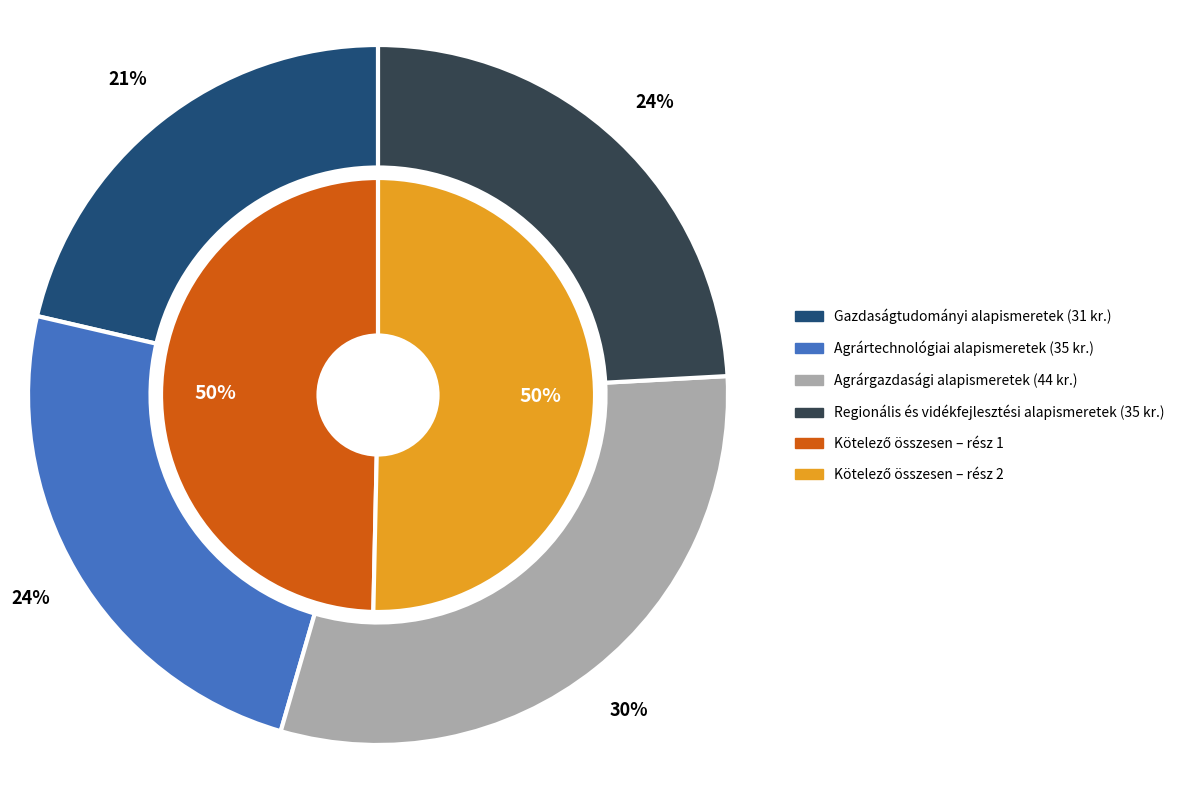

How many slices are in this pie chart?

4